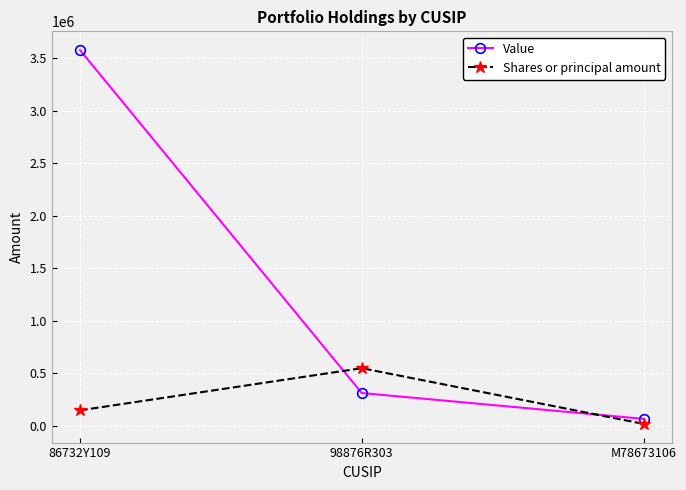

Reading right to left, extract all data points from this chart.

Value: M78673106=68000	98876R303=314000	86732Y109=3577000
Shares or principal amount: M78673106=20275	98876R303=550208	86732Y109=149060